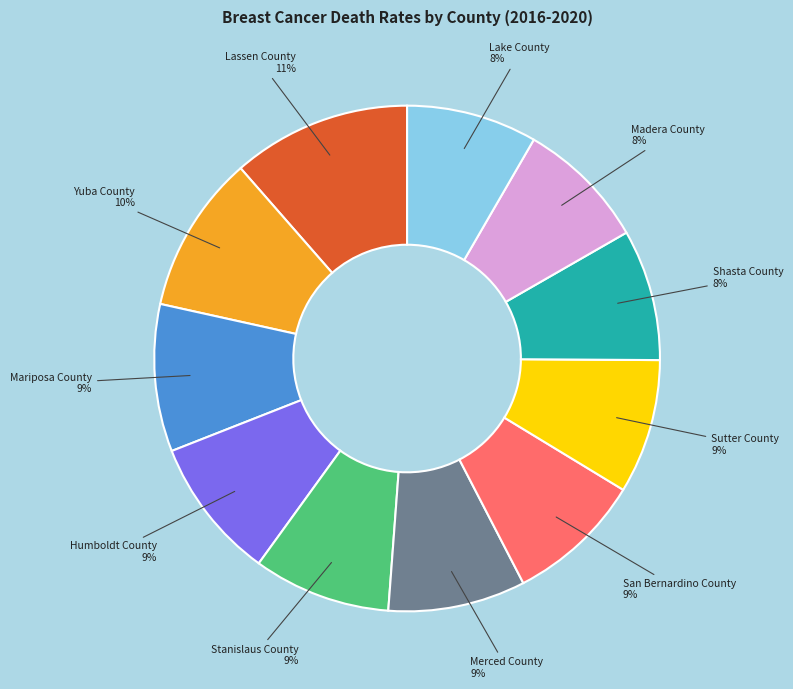

How many slices are in this pie chart?

11